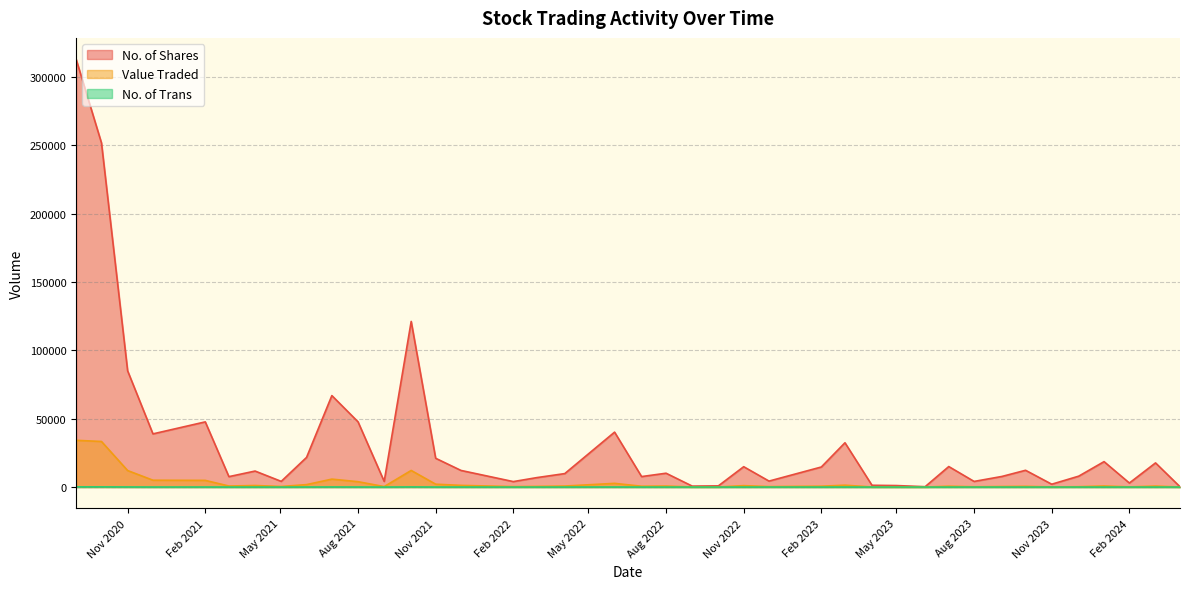

List the labels in order of No. of Trans value, largest first.

01/10/2020, 01/09/2020, 03/10/2021, 01/11/2020, 01/07/2021, 01/06/2022, 01/08/2021, 01/02/2021, 01/06/2021, 01/12/2020, 01/12/2022, 03/04/2022, 01/12/2021, 01/11/2021, 01/03/2023, 03/07/2022, 03/03/2024, 02/01/2024, 03/12/2023, 01/11/2022, 01/08/2022, 01/04/2021, 01/03/2021, 01/03/2022, 01/08/2023, 03/09/2023, 01/02/2023, 01/09/2021, 01/10/2023, 02/04/2023, 02/07/2023, 02/10/2022, 01/02/2024, 01/09/2022, 01/02/2022, 02/05/2021, 01/05/2023, 01/11/2023, 01/04/2024, 04/06/2023